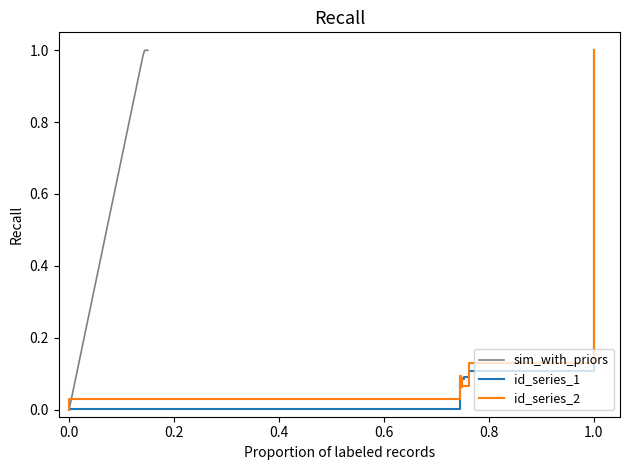

What is the average value?

0.3